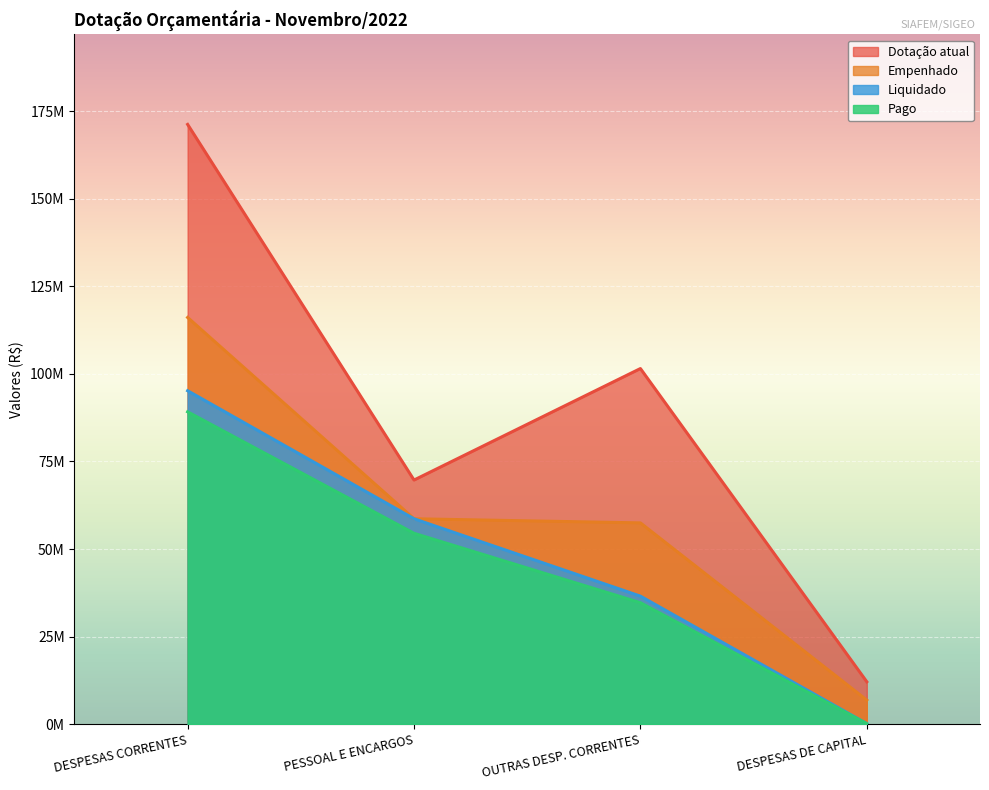

What are all the series names shown in the legend?

Dotação atual, Empenhado, Liquidado, Pago